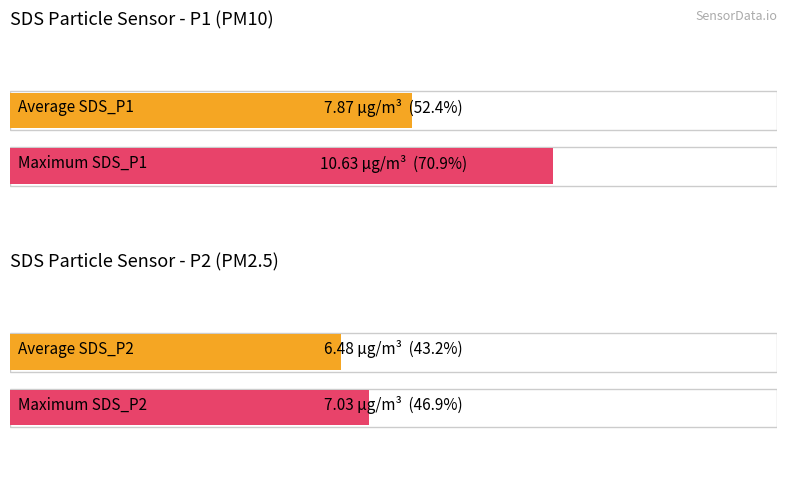

At how many categories does at least one series exceed 9?

1